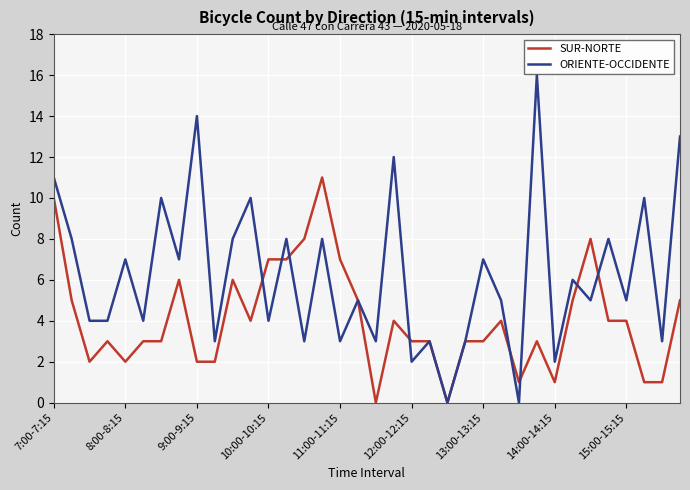

What is the maximum value shown in the chart?

16